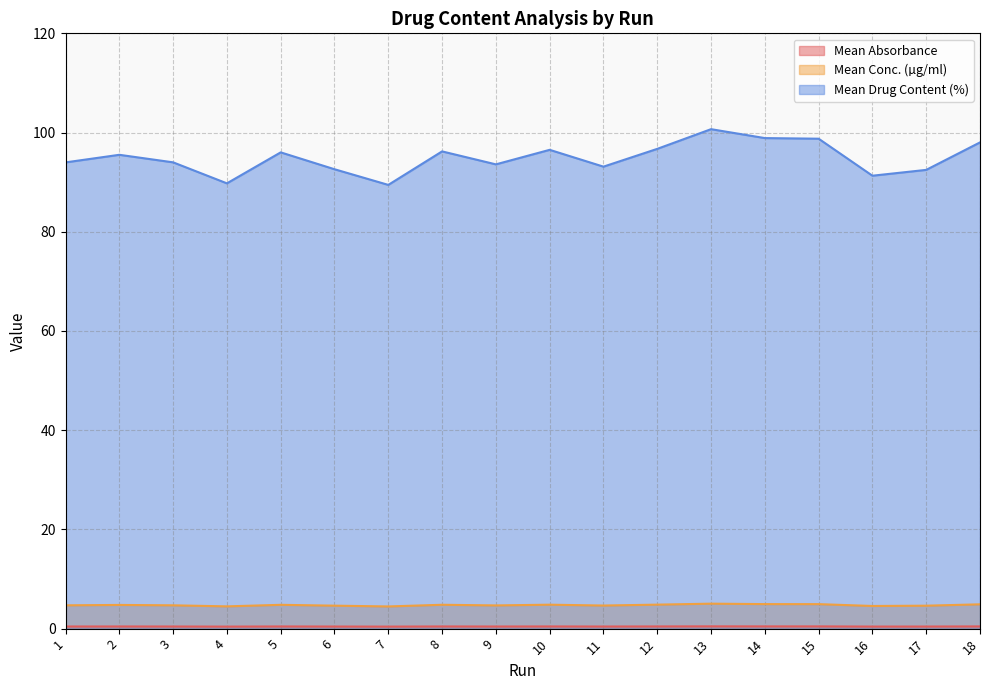

Which category has the highest value across all series?

13